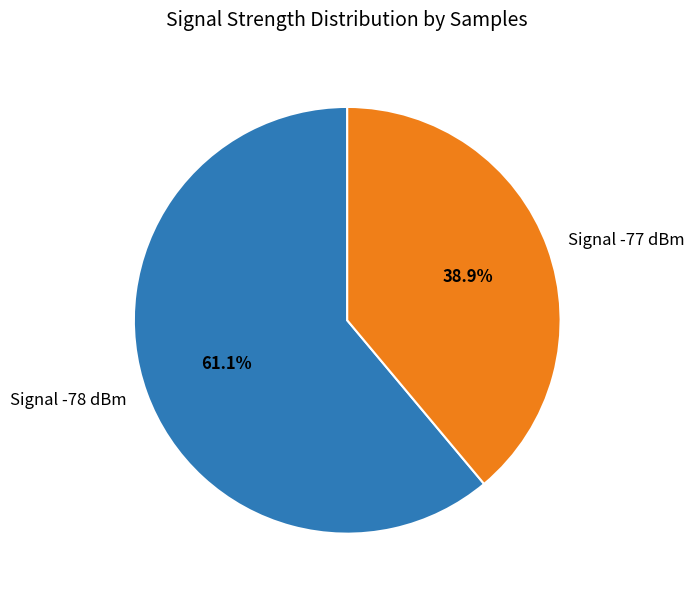

Count the number of slices in the pie.

2